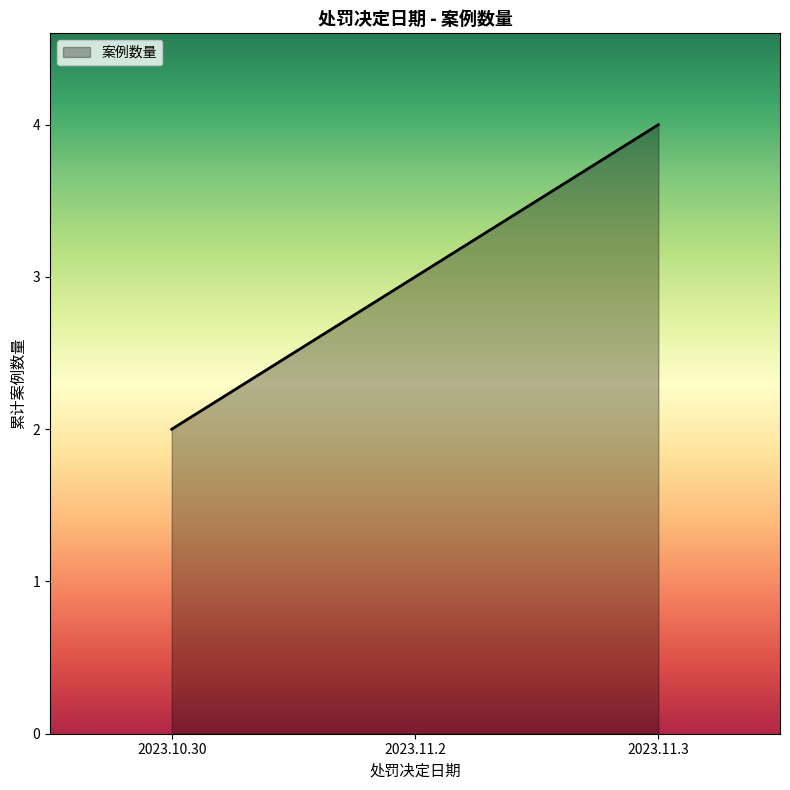

Which label corresponds to the smallest value in the chart?

2023.10.30